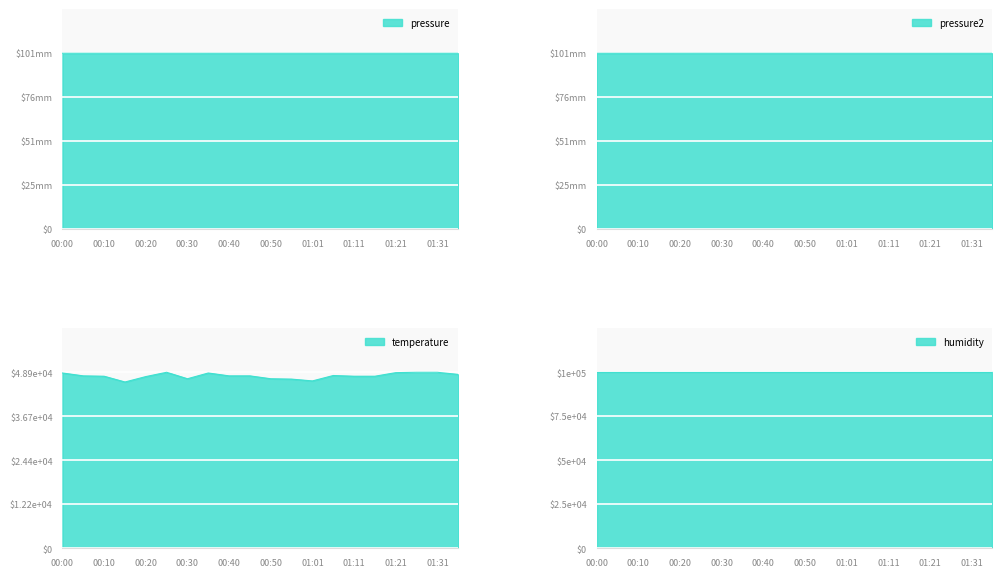

Which series ends up on top after the final intersection of pressure2 and pressure?

pressure